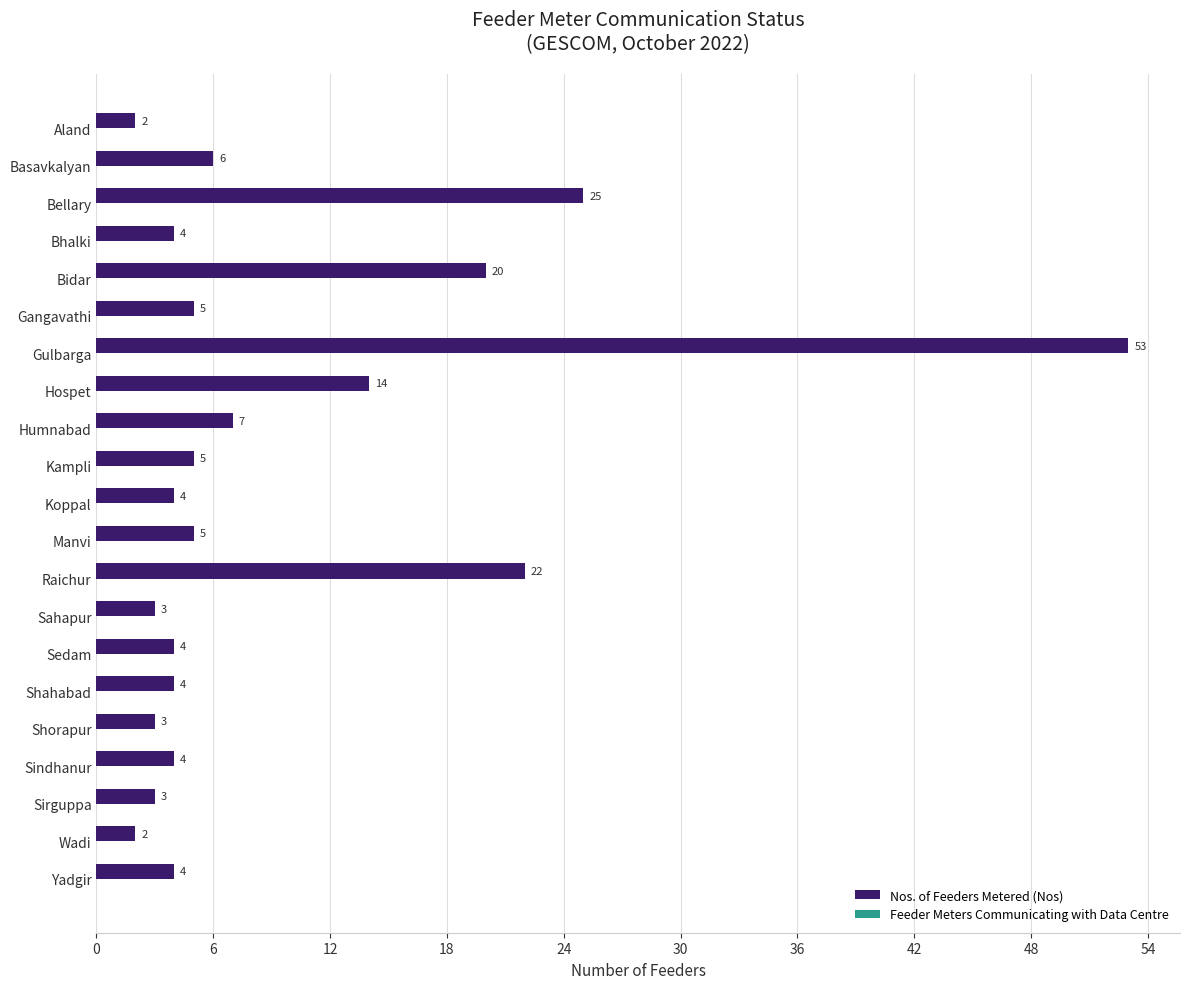

Are the bars horizontal?

Yes